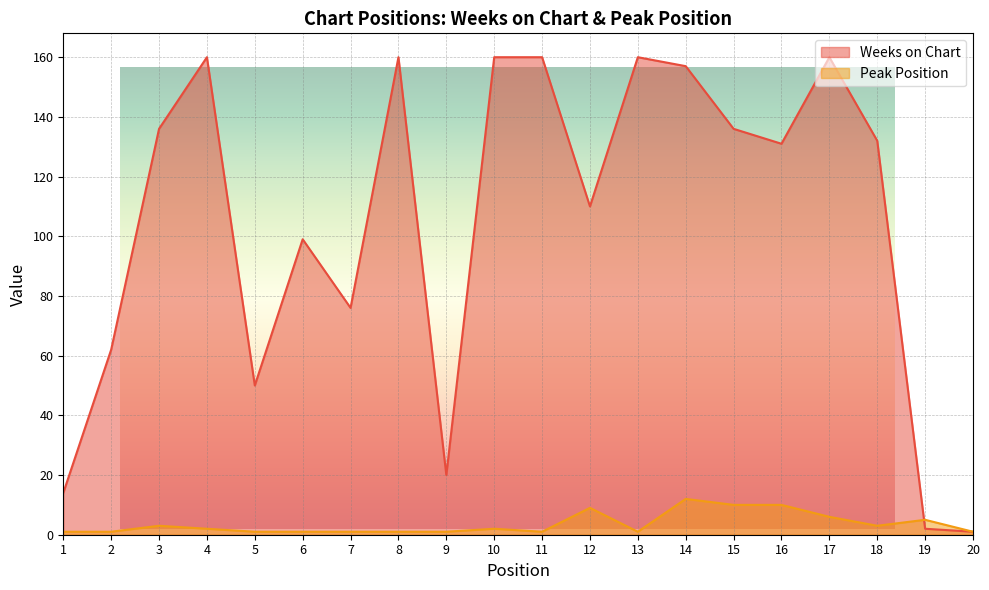

List the series in order of their peak value, lowest first.

Peak Position, Weeks on Chart